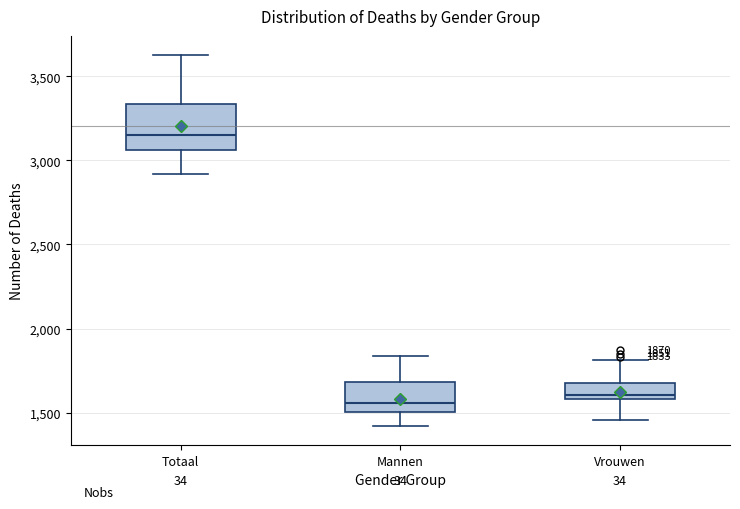

Which box's median line is the highest?

Totaal